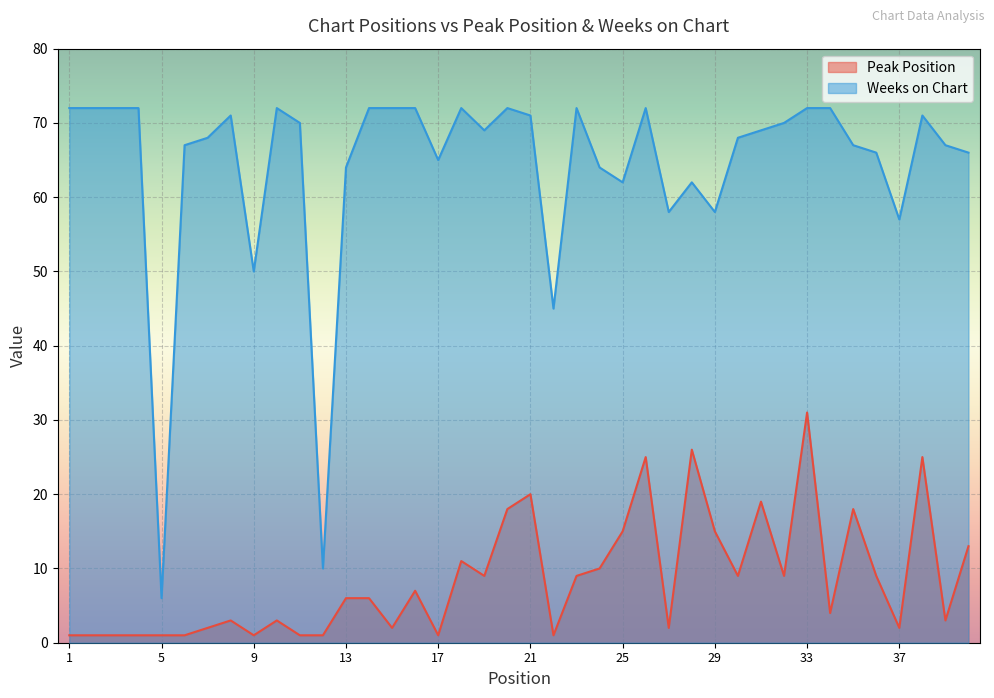

What is the difference between the second highest and second lowest values in the Weeks on Chart series?

62